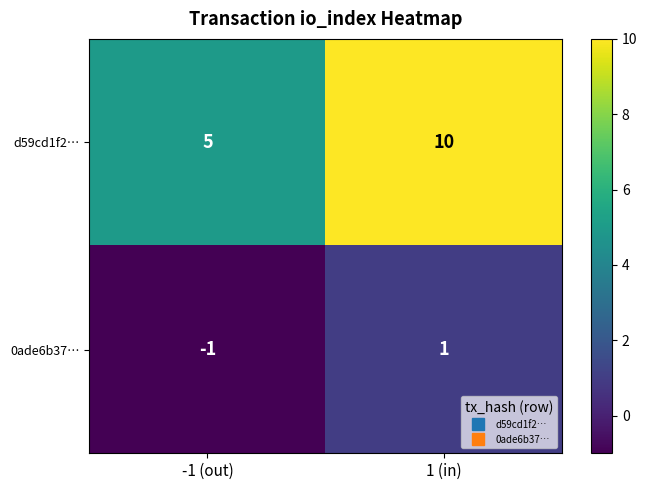

List the series in order of their peak value, highest first.

d59cd1f2…, 0ade6b37…